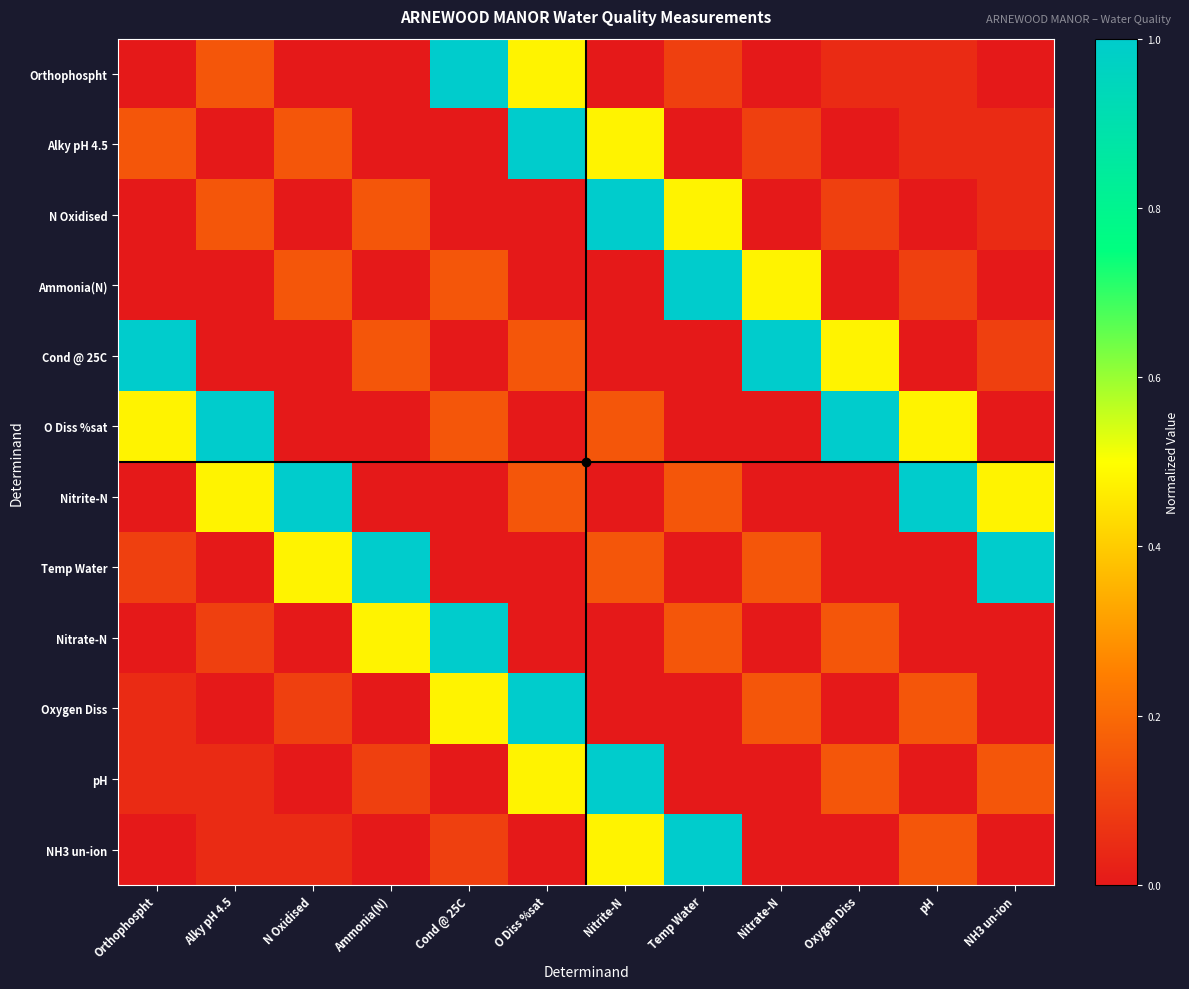

List the series in order of their peak value, lowest first.

Orthophospht, Alky pH 4.5, N Oxidised, Ammonia(N), Cond @ 25C, O Diss %sat, Nitrite-N, Temp Water, Nitrate-N, Oxygen Diss, pH, NH3 un-ion